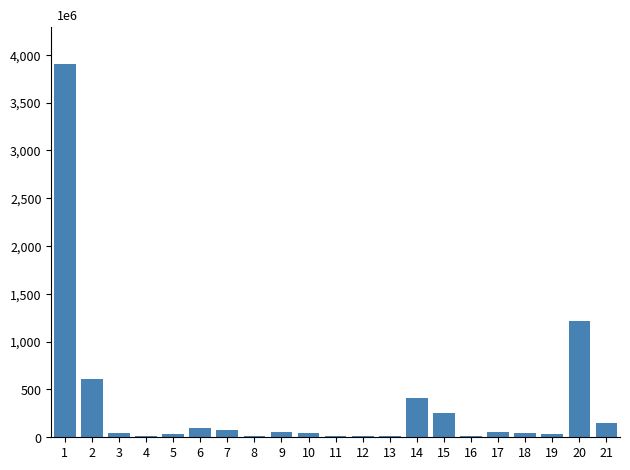

At which label does the data first exceed 46?

1